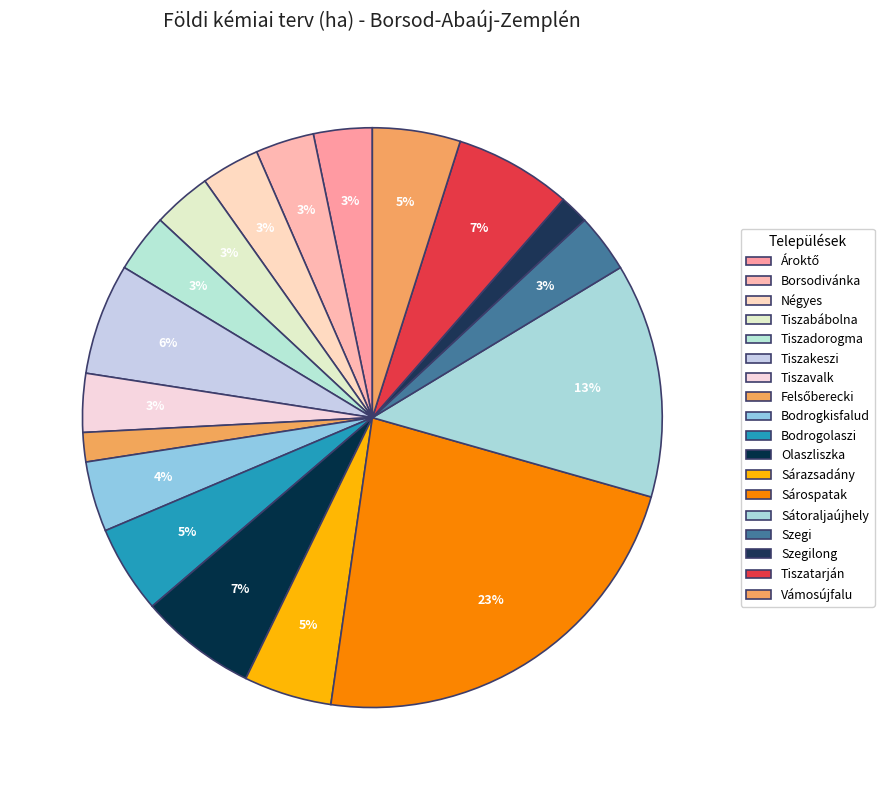

Does Tiszakeszi account for over 50% of the chart?

No